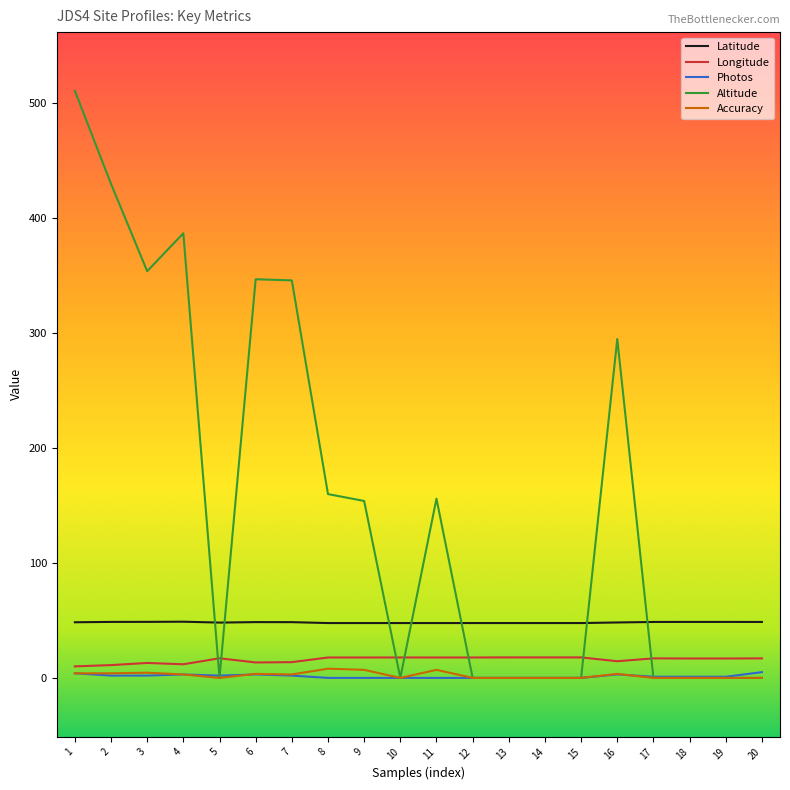

Count the number of categories in the chart.

20